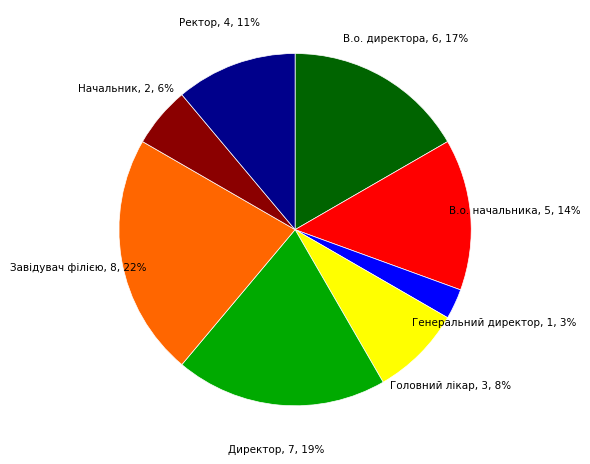

To the nearest percent, what is the average slice percentage?

12%